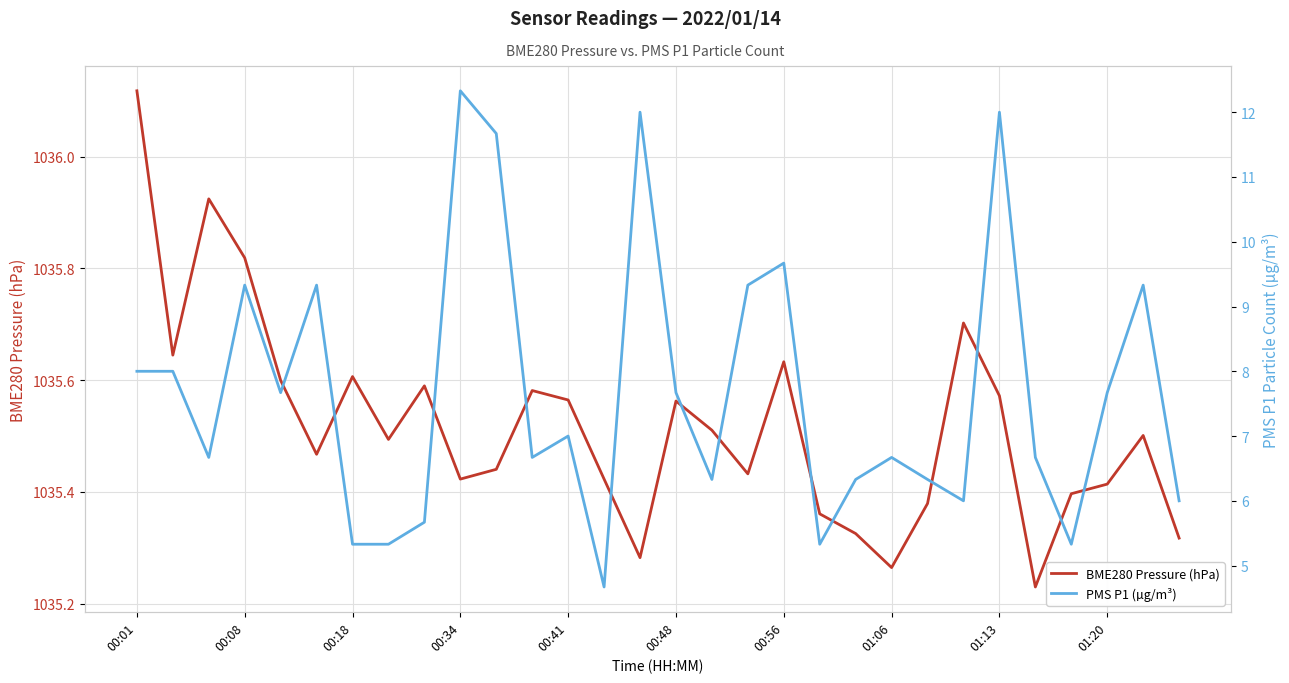

What is the label of the 2nd point from the right?

28